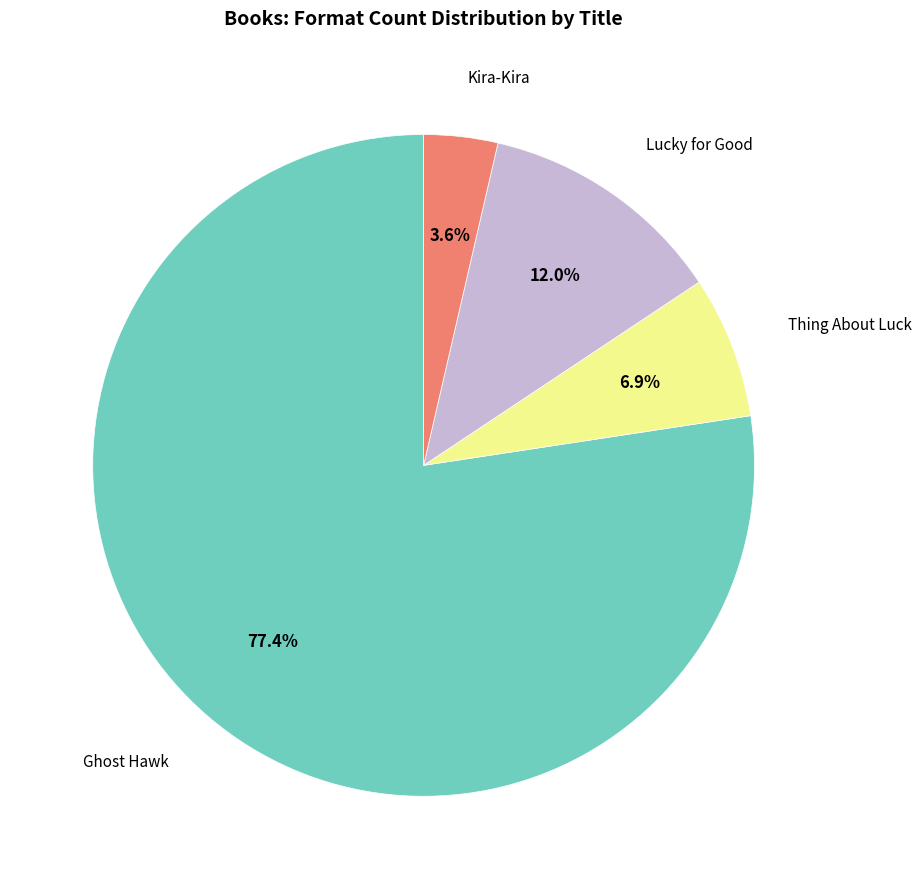

Is there a majority slice in this chart?

Yes